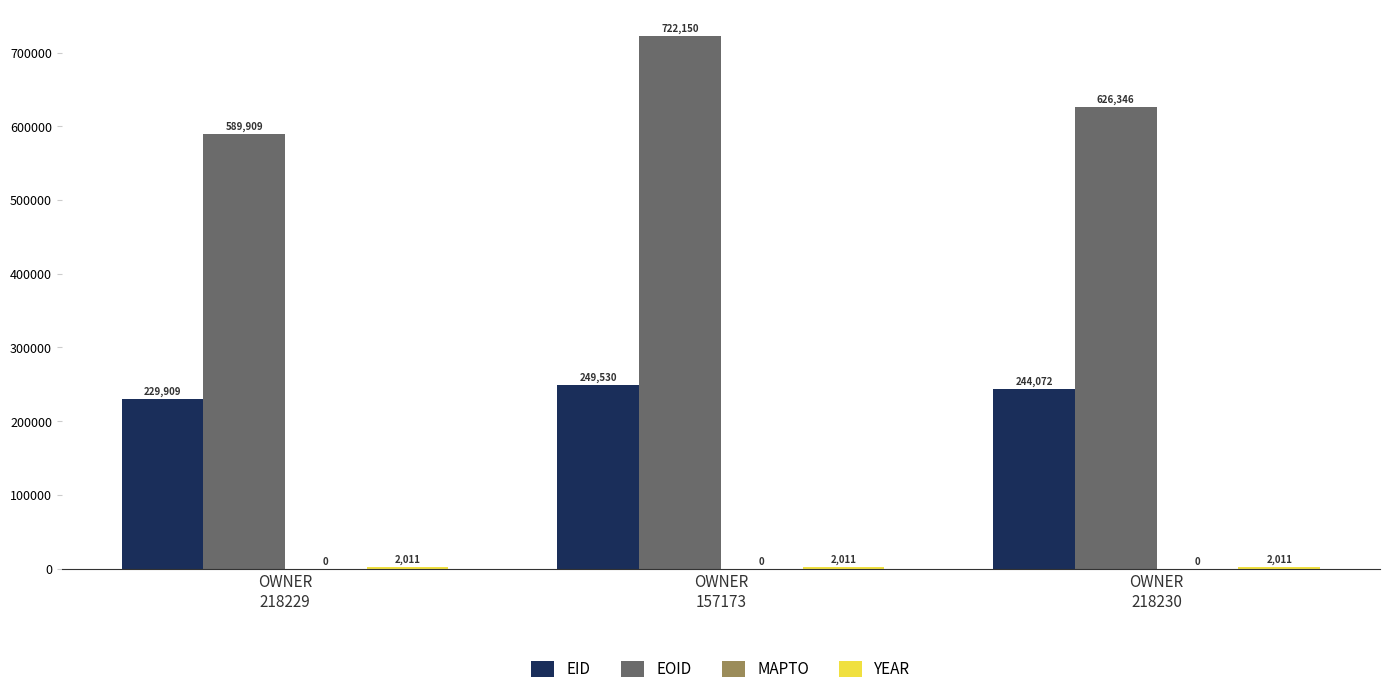

What is the sum of all EID values?

723511